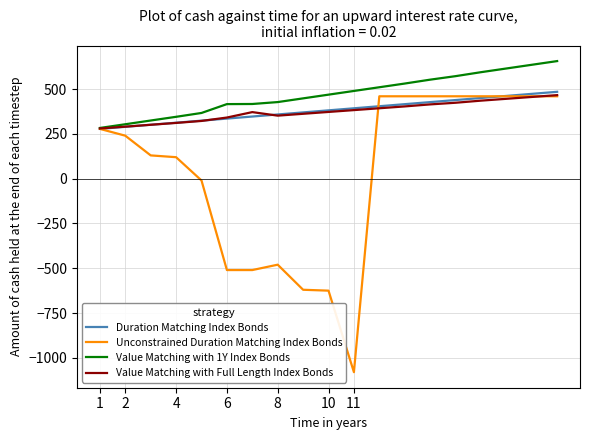

What are all the series names shown in the legend?

Duration Matching Index Bonds, Unconstrained Duration Matching Index Bonds, Value Matching with 1Y Index Bonds, Value Matching with Full Length Index Bonds